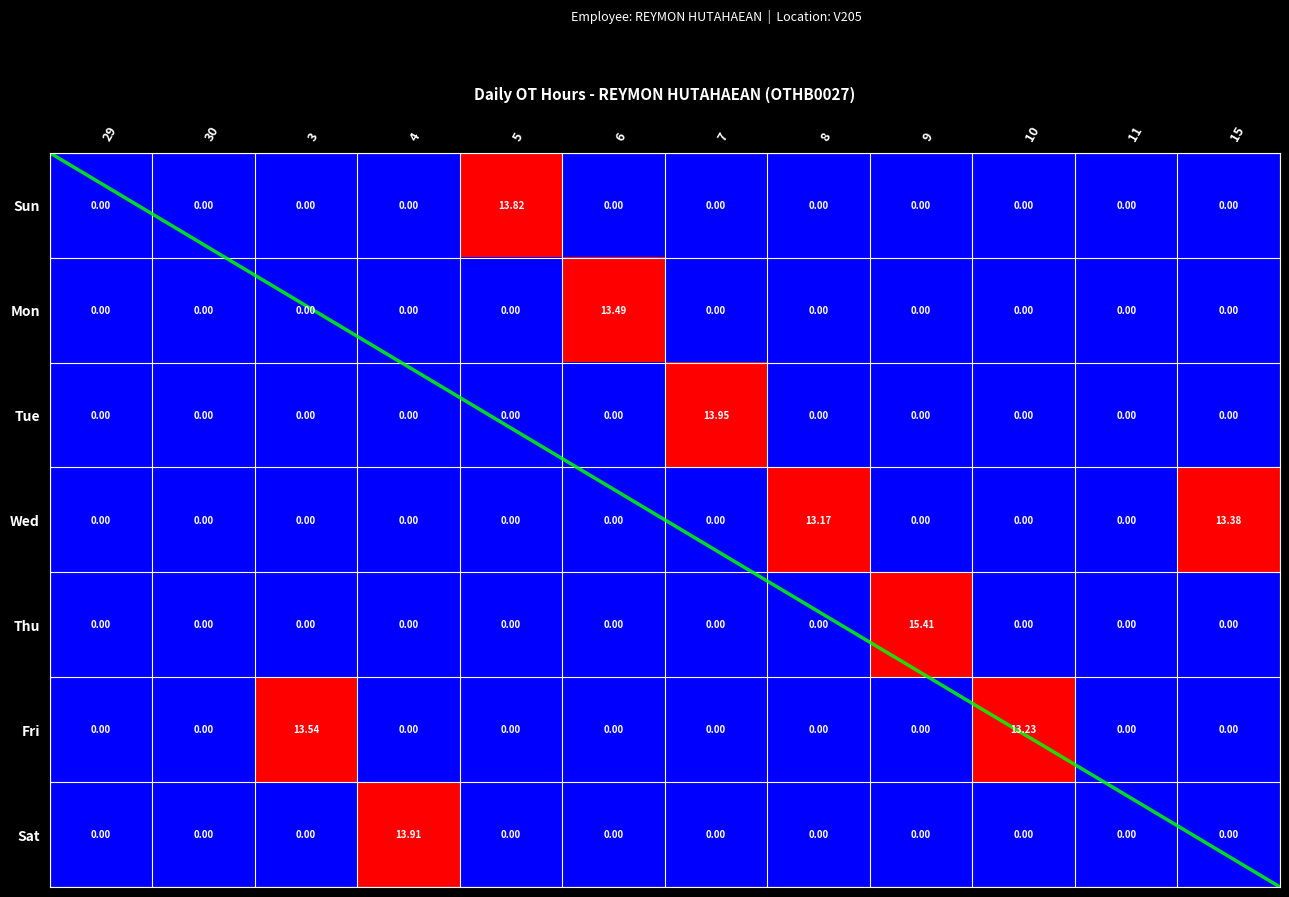

The Wed series shows 8.9 at 10. True or false?

False